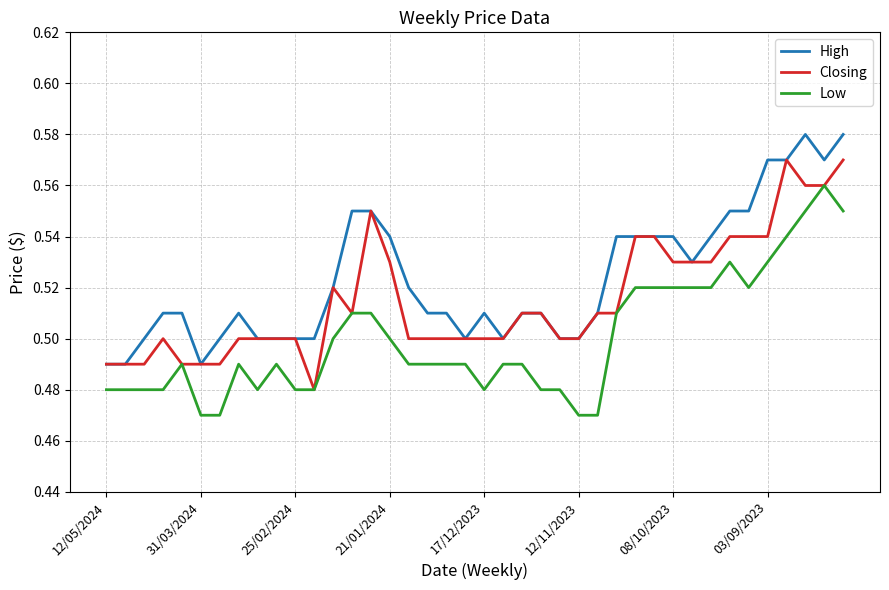

True or false: High and Low intersect in this chart.

False